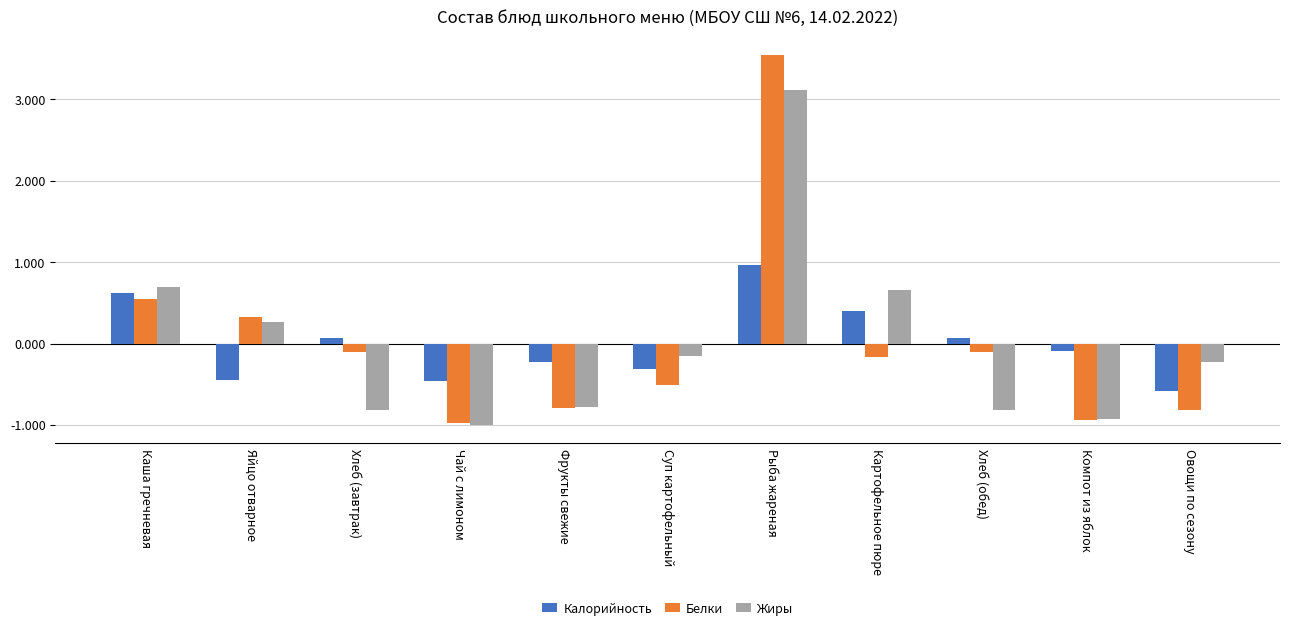

Which category has the lowest value across all series?

Чай с лимоном